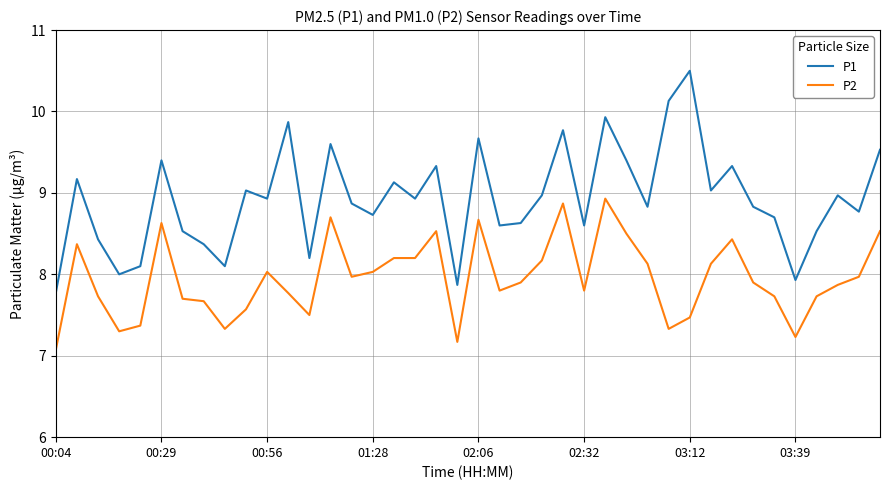

Rank the series by their maximum value, from lowest to highest.

P2, P1